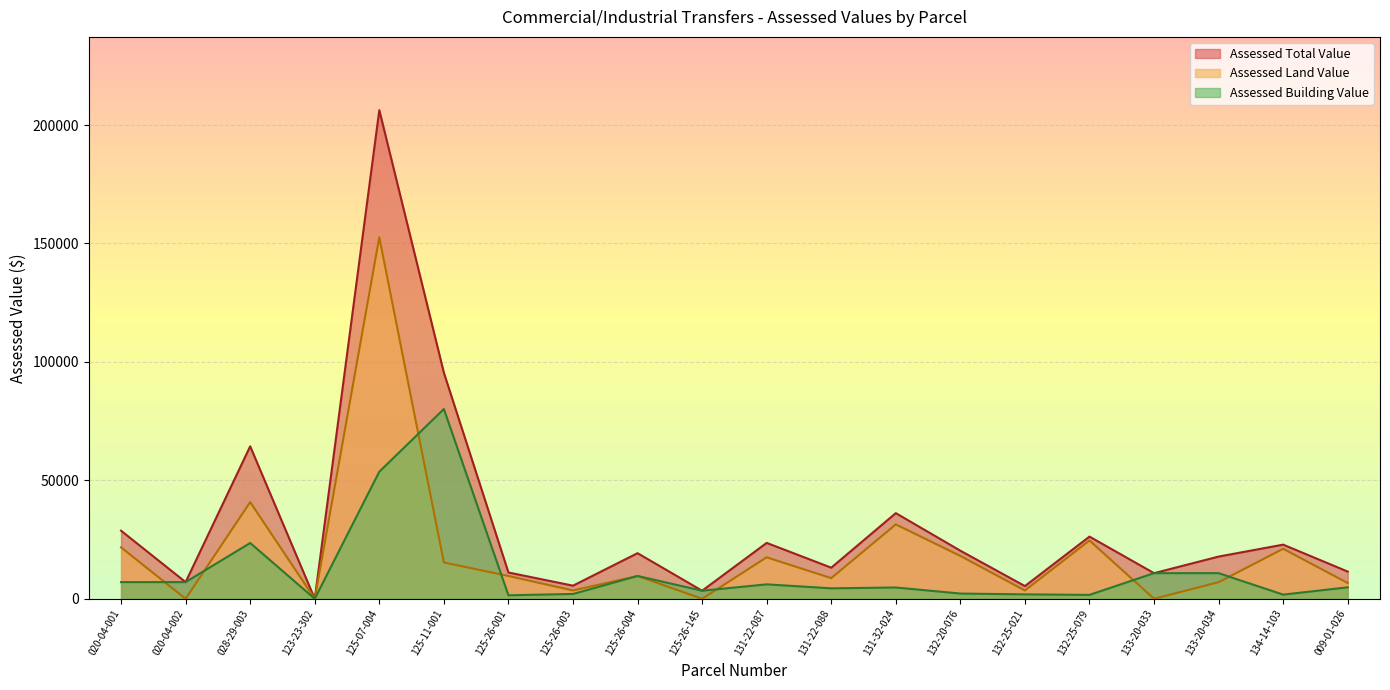

List the series in order of their peak value, lowest first.

Assessed Building Value, Assessed Land Value, Assessed Total Value